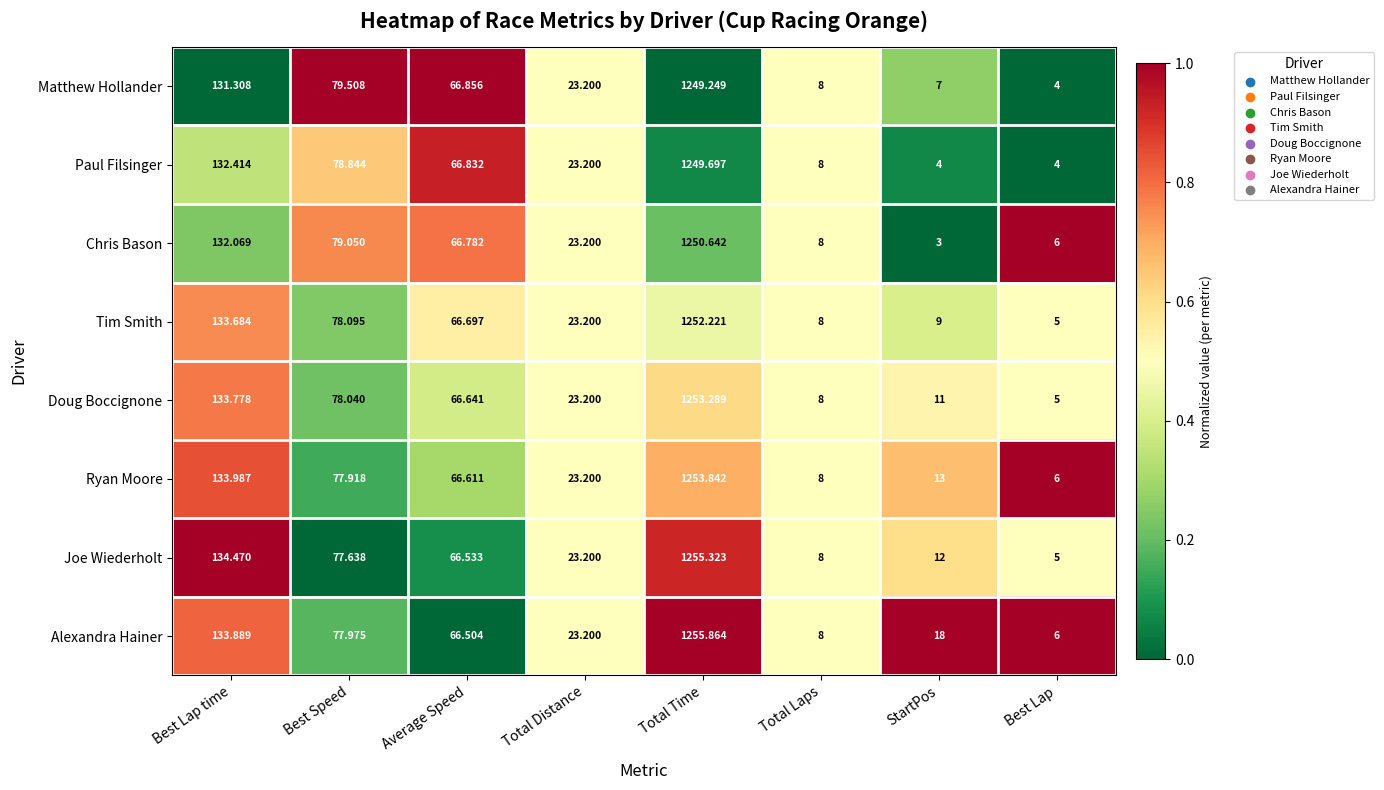

Which category has the highest value in the Matthew Hollander series?

Total Time